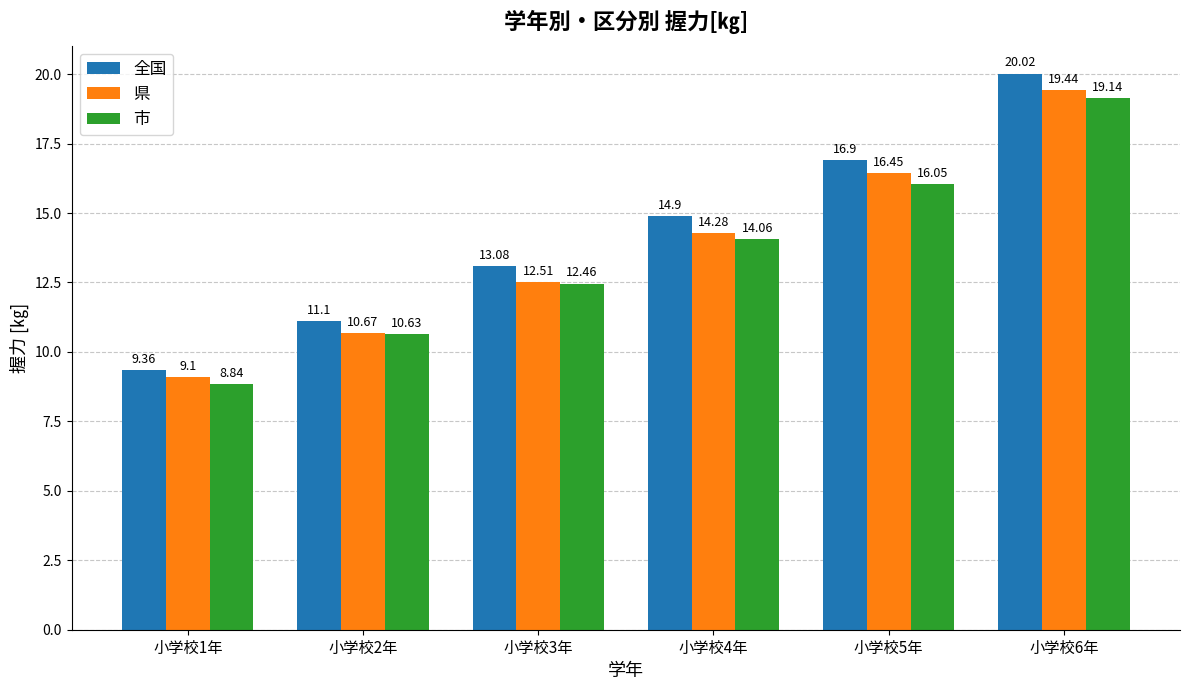

List the labels in order of 全国 value, largest first.

小学校6年, 小学校5年, 小学校4年, 小学校3年, 小学校2年, 小学校1年